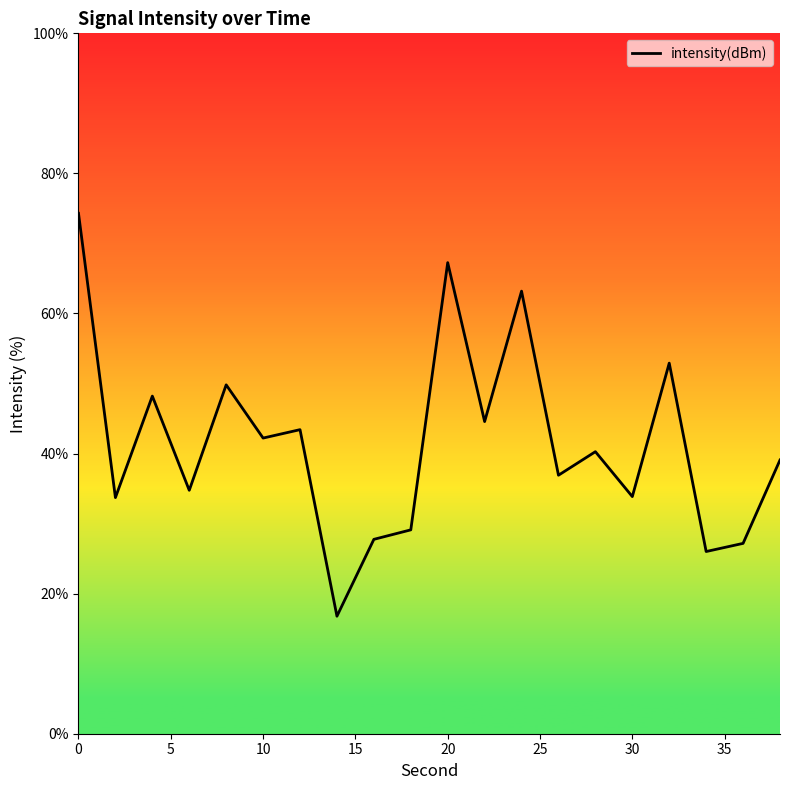

What is the minimum value shown in the chart?

16.8